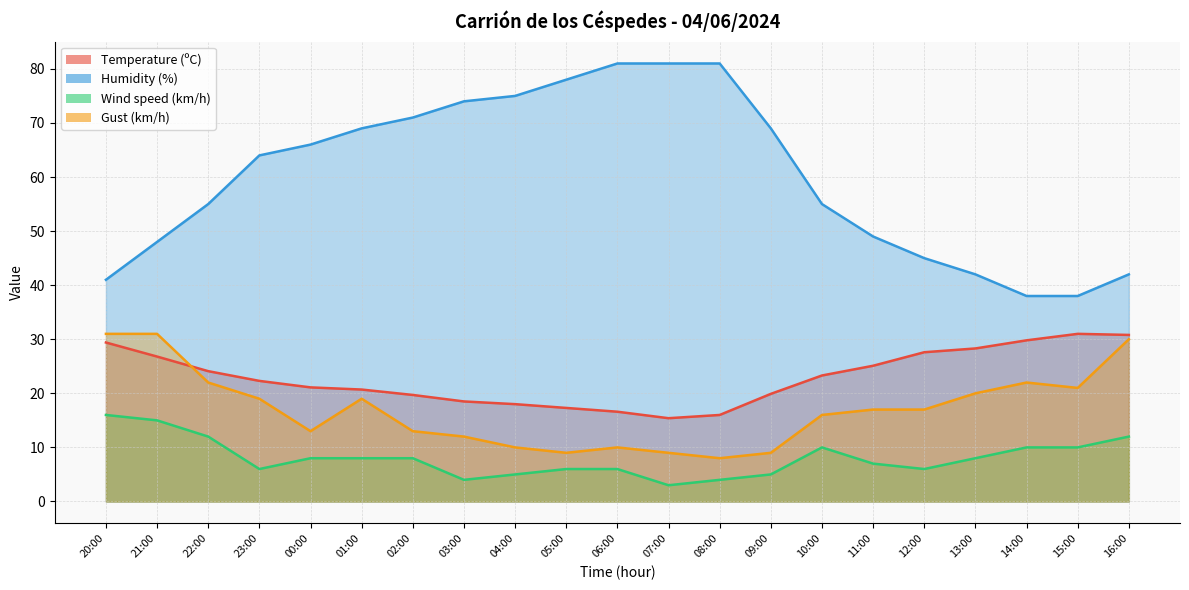

True or false: Wind speed (km/h) has more than 2 interior local peaks.

False